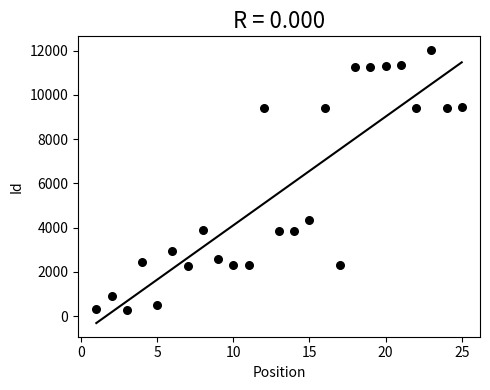

What Y value in the scatter plot is closest to 6147?

4365